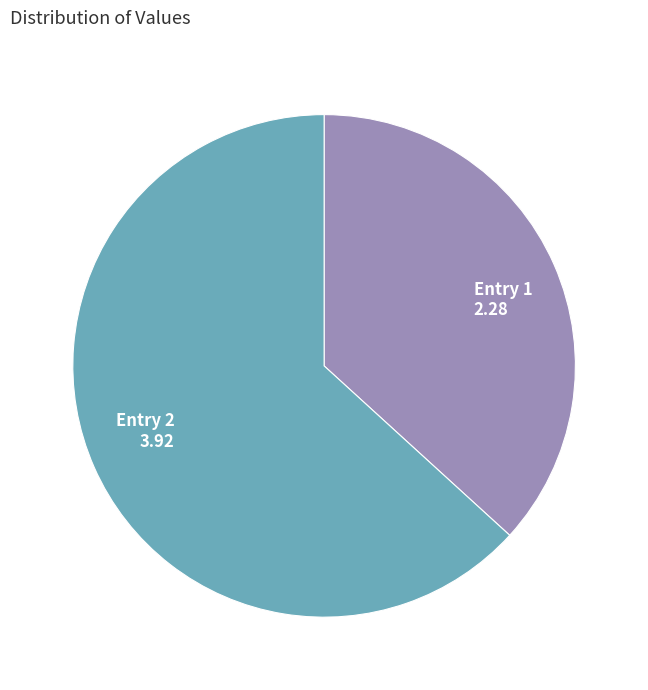

True or false: Entry 2 3.92 accounts for 63% of the total.

True